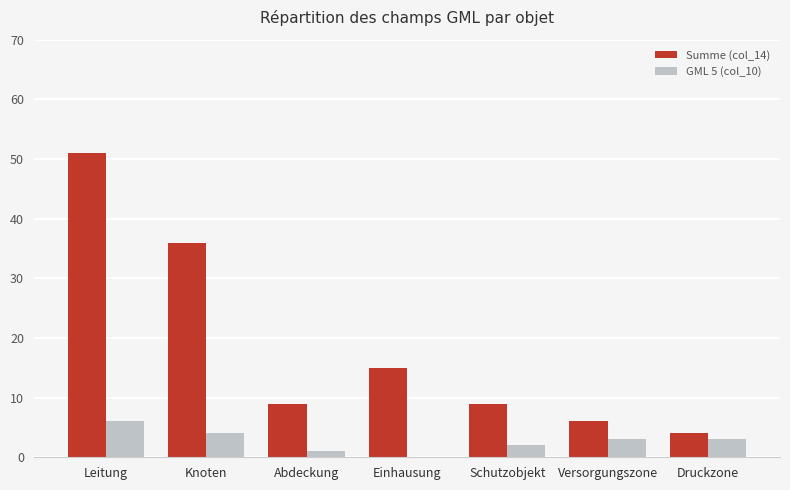

Which series has the largest total across all categories?

Summe (col_14)